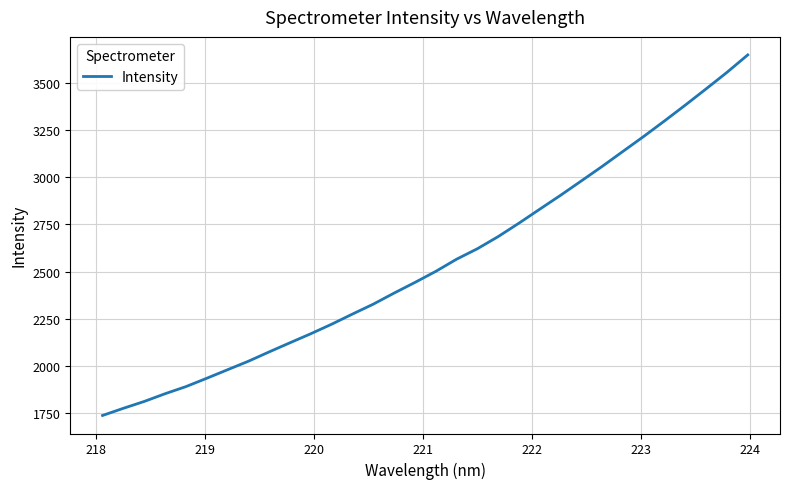

What is the difference between the maximum and minimum values?

1910.2